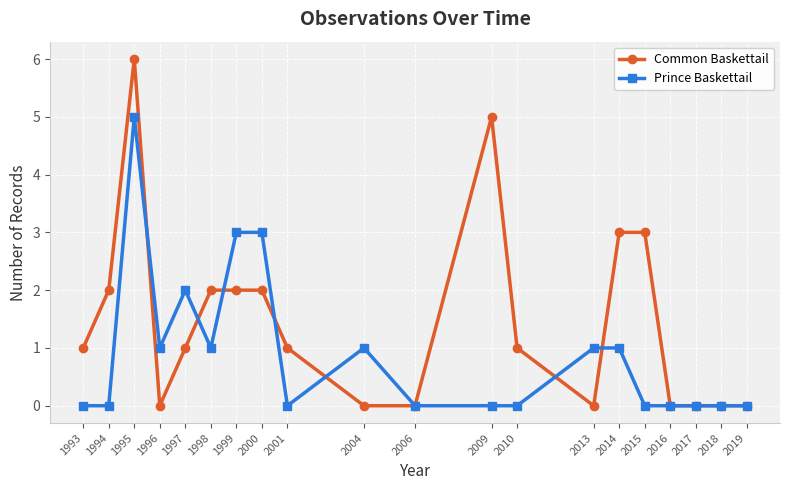

True or false: Common Baskettail has a value of 2 at 1996.

False